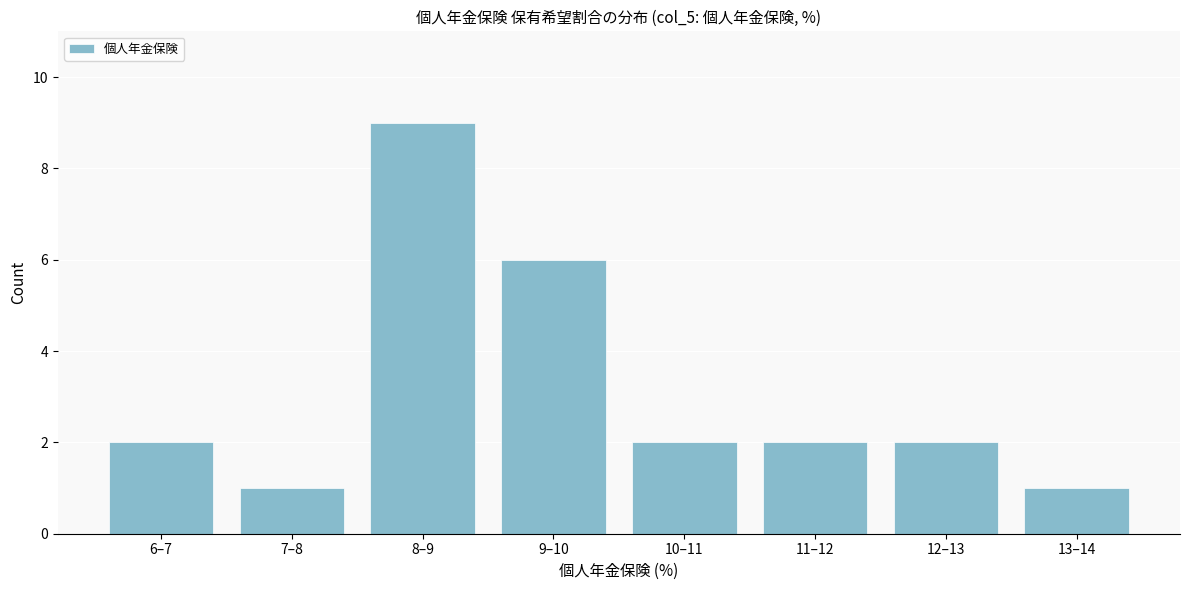

Reading left to right, transcribe all the data shown in this chart.

2	1	9	6	2	2	2	1